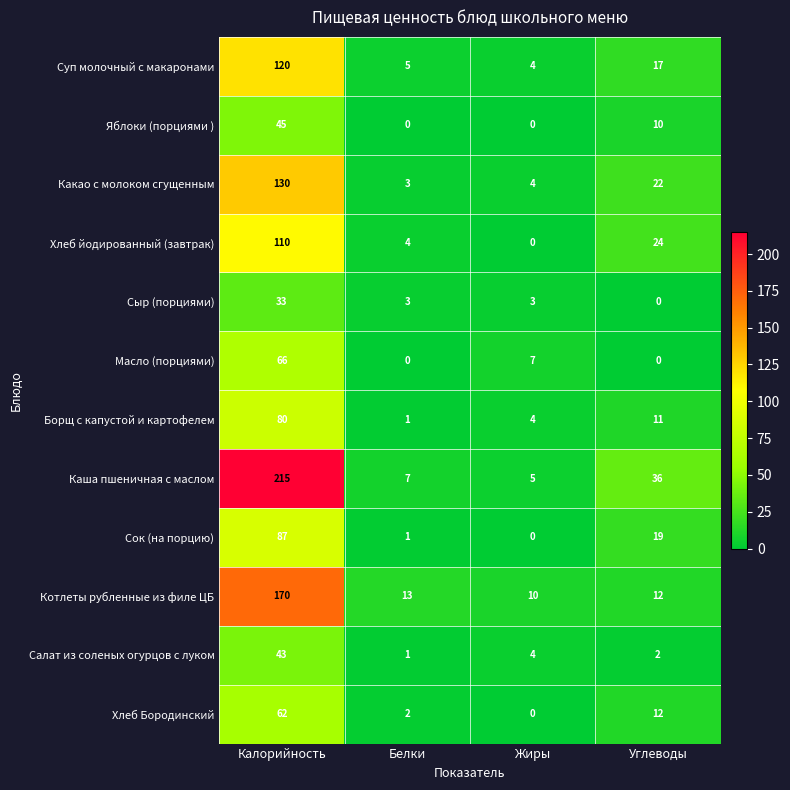

What is the difference between the Хлеб йодированный (завтрак) values at Белки and Жиры?

4